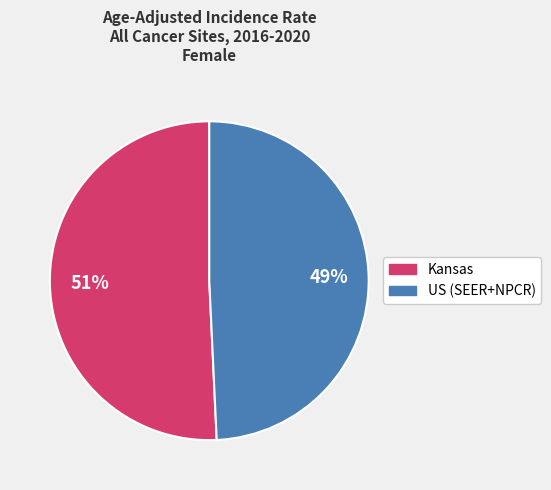

Which slice is the smallest?

US (SEER+NPCR)